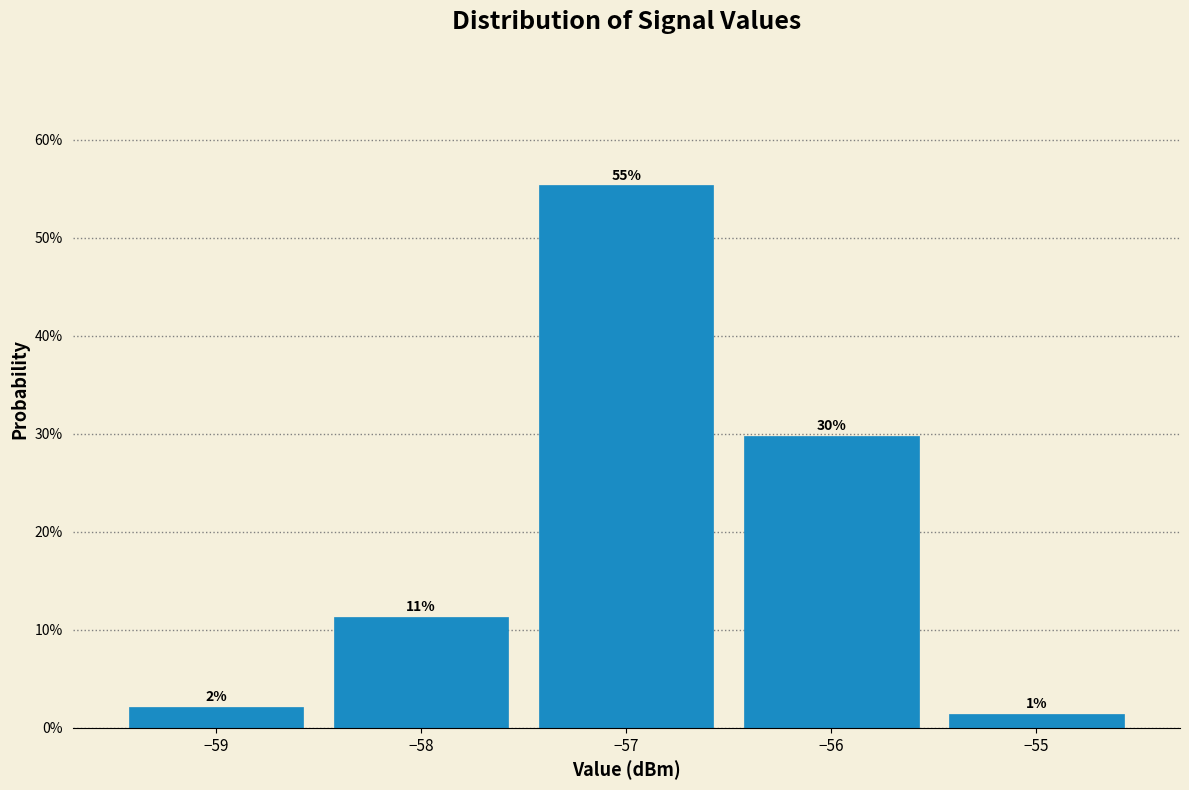

Does the chart contain any negative values?

No